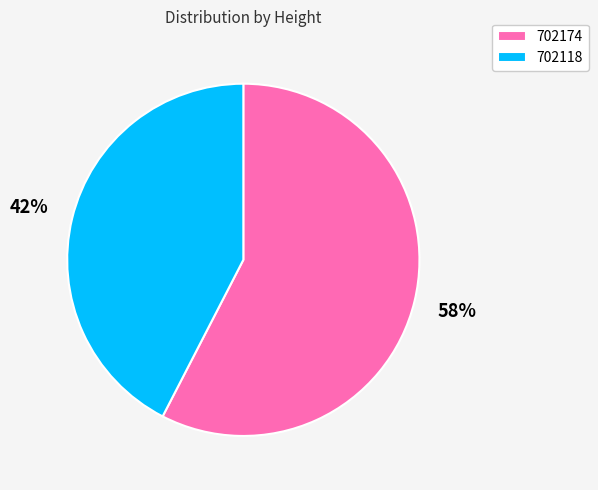

To the nearest percent, what is the combined percentage of 702174 and 702118?

100%